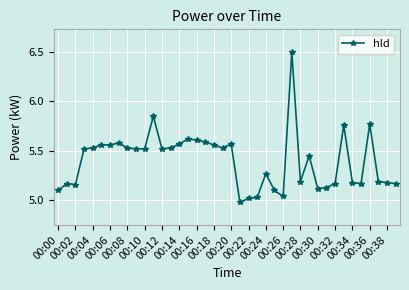

What is the sum of all values?

216.1